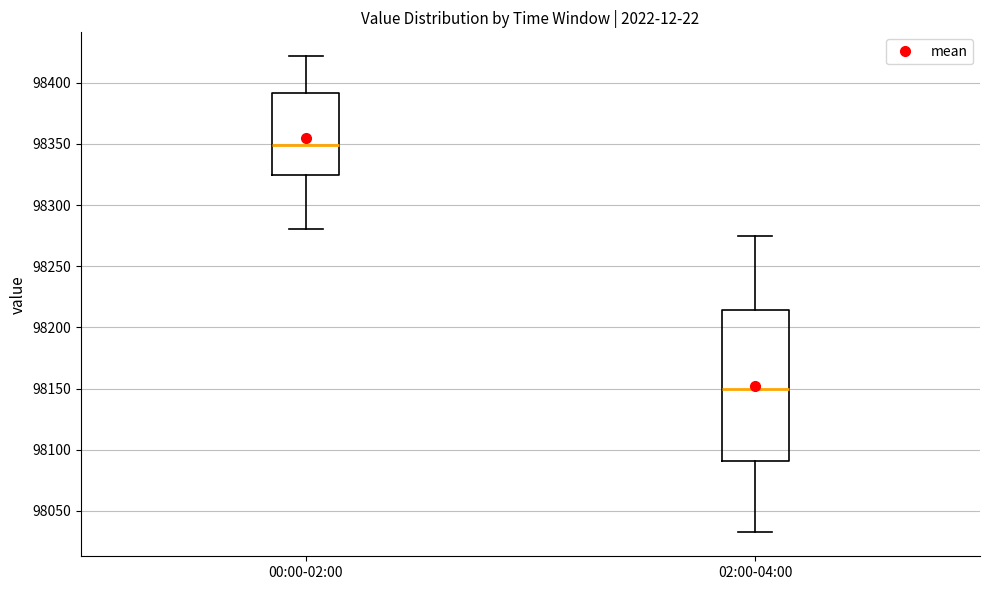

Which box is the tallest, from its lower edge to its upper edge?

02:00-04:00